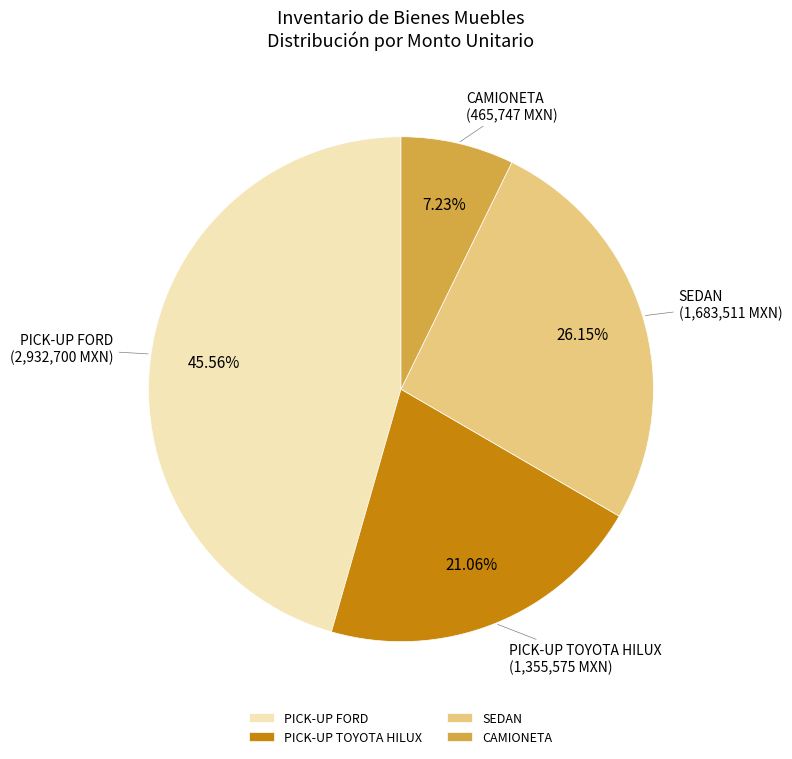

Between SEDAN and CAMIONETA, which is larger?

SEDAN